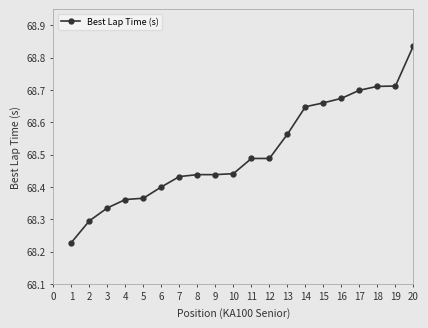

Which has a higher value, 13 or 4?

13